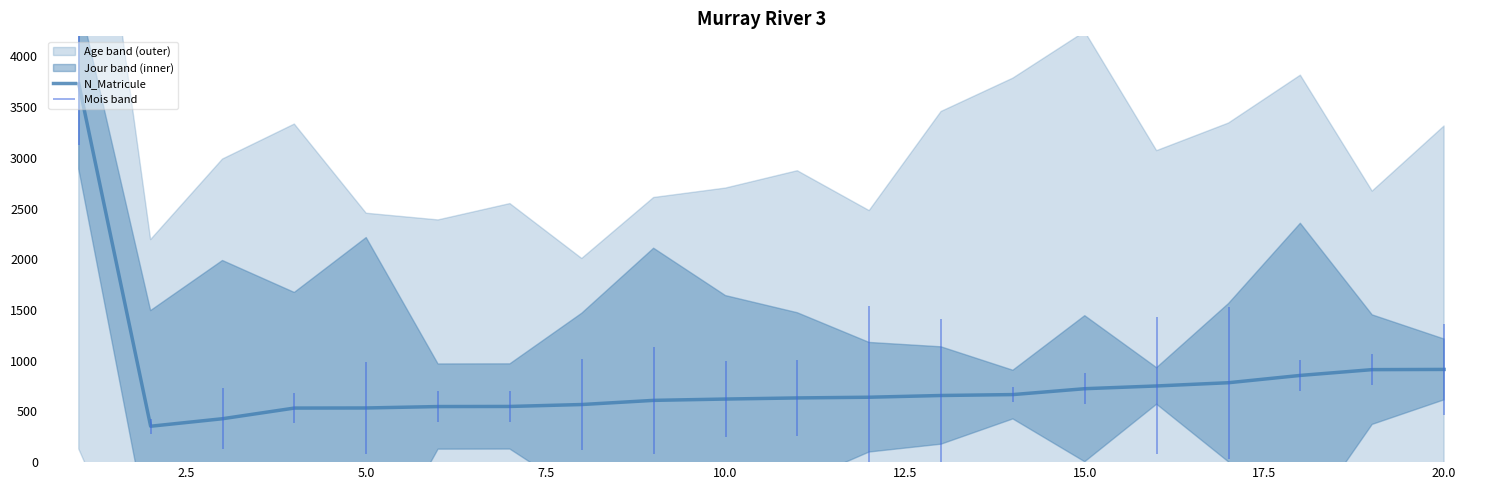

How many data points are less than 640?

10